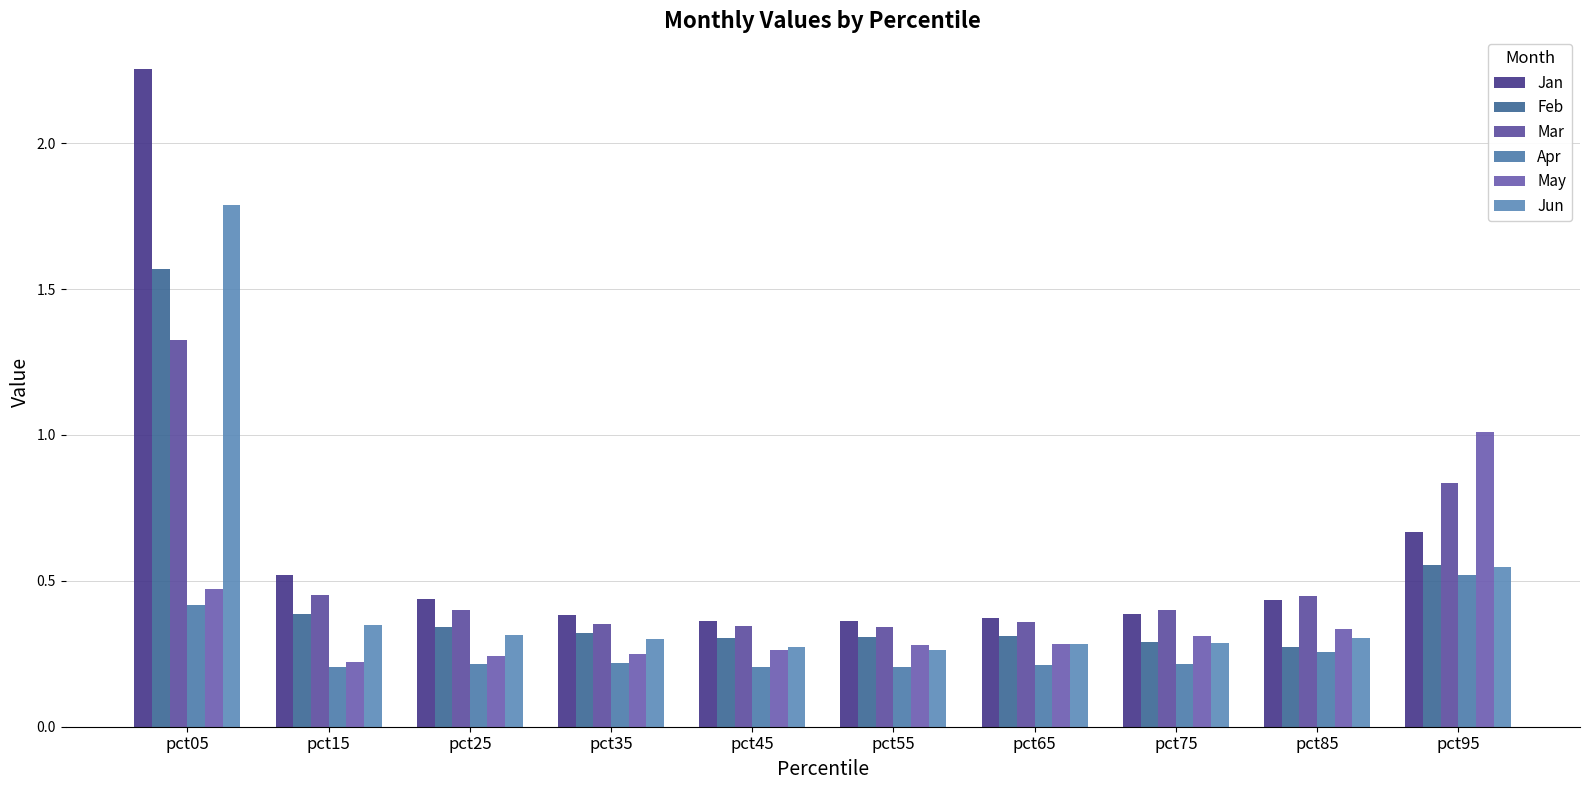

How many categories are shown in the chart?

10